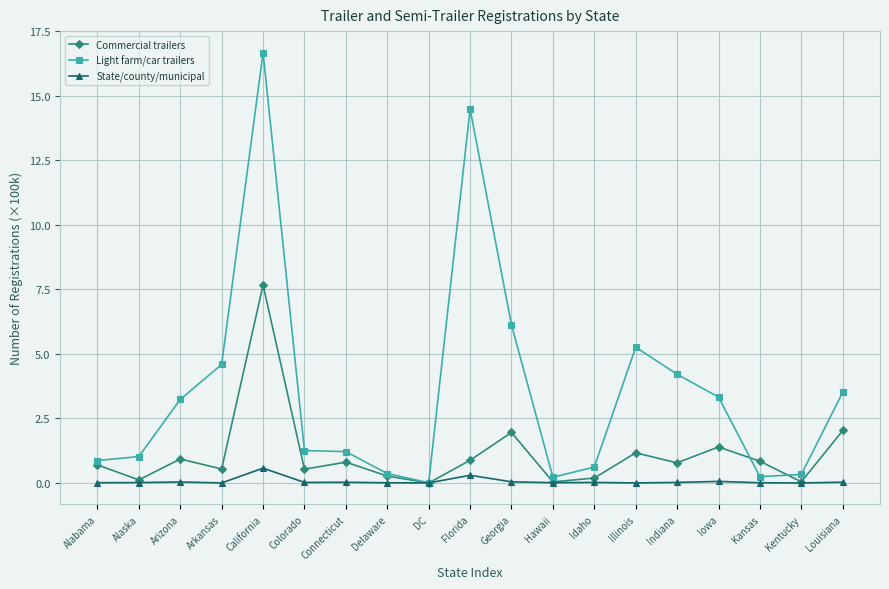

At which label is Light farm/car trailers closest to 8?

Georgia